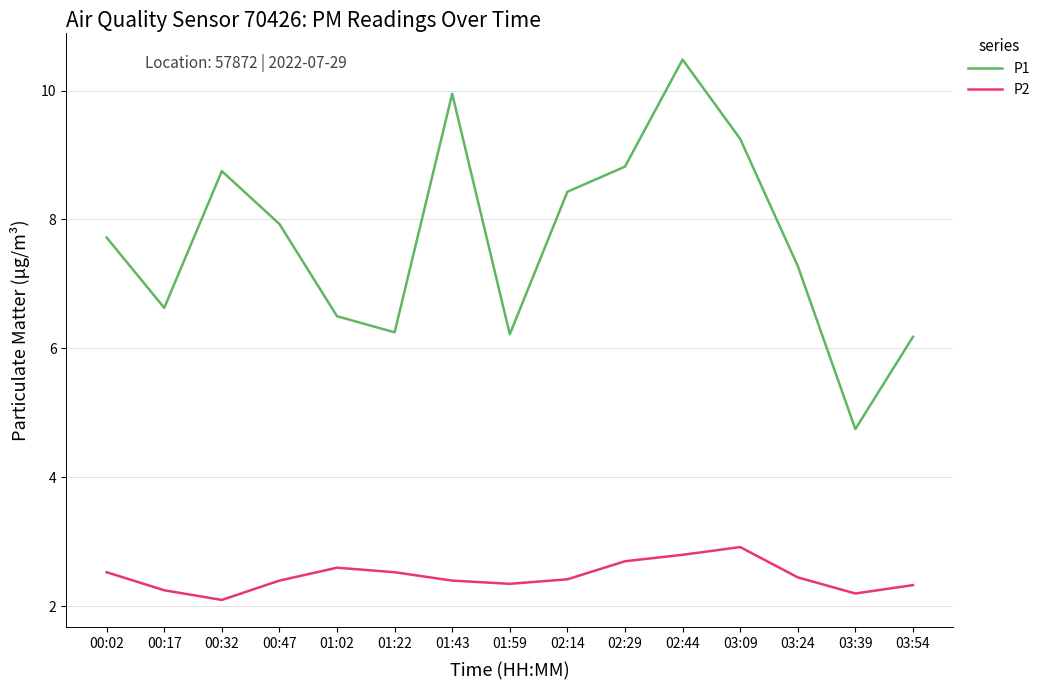

At which category is the sum across all series the highest?

02:44